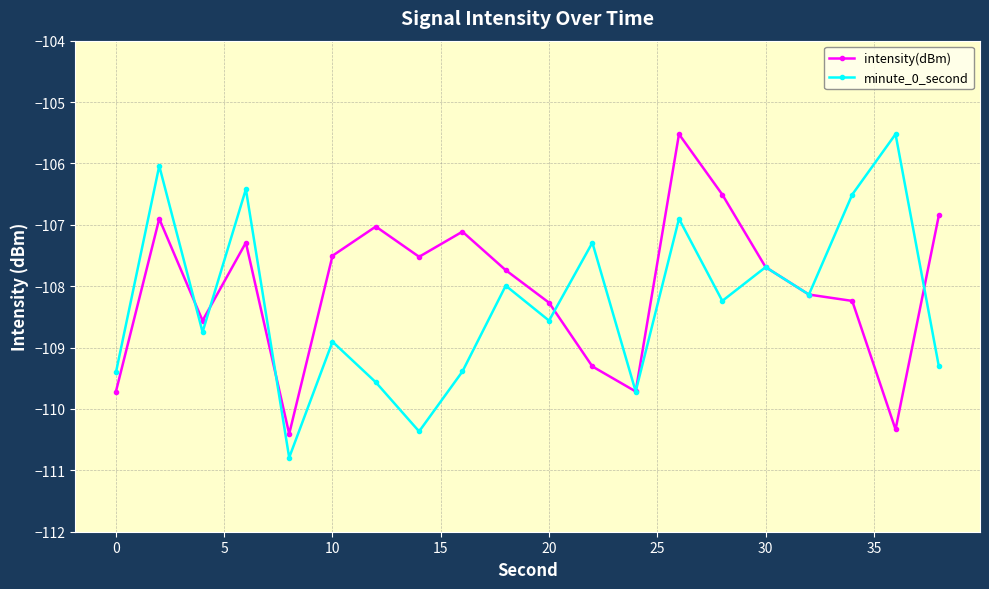

True or false: minute_0_second has more than 2 points higher than both neighbors.

True